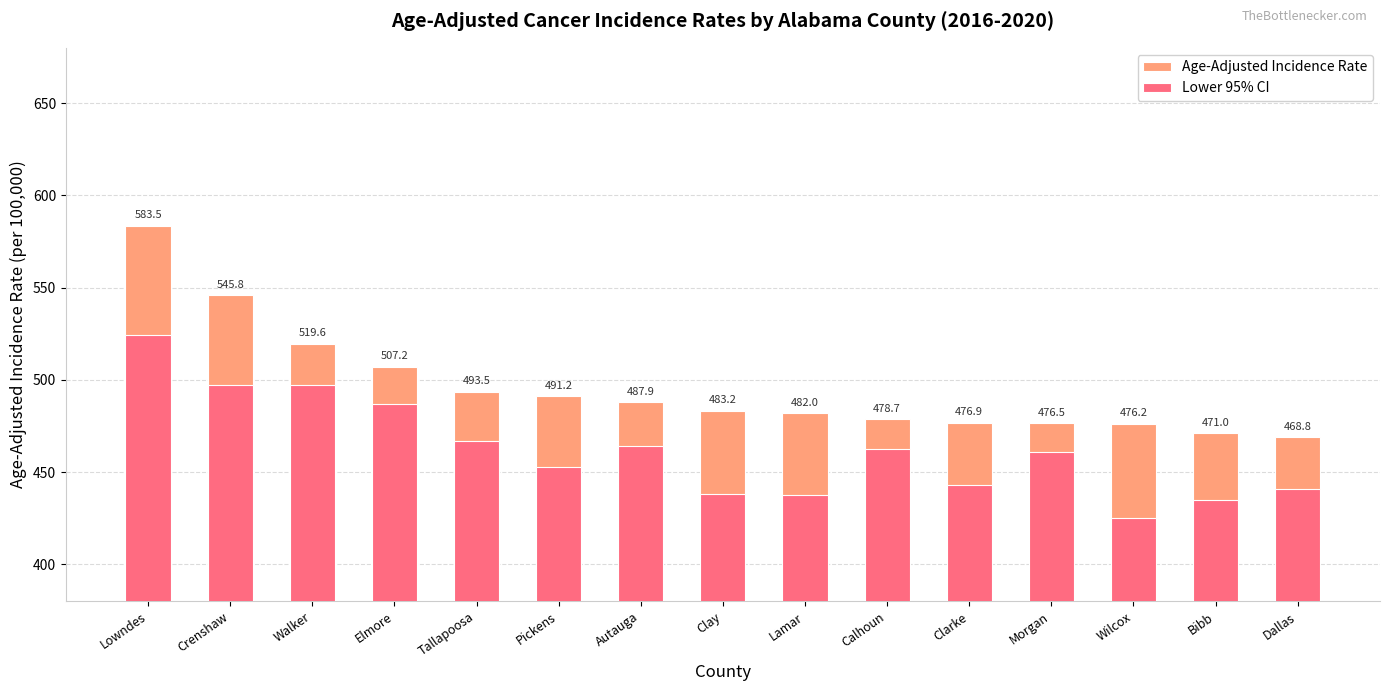

How many values in the Age-Adjusted Incidence Rate series are below 483?

7